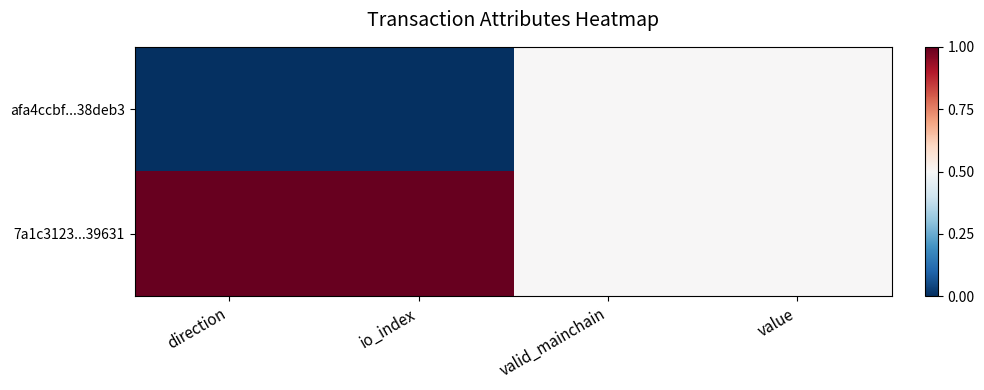

List the series in order of their peak value, lowest first.

afa4ccbf...38deb3, 7a1c3123...39631